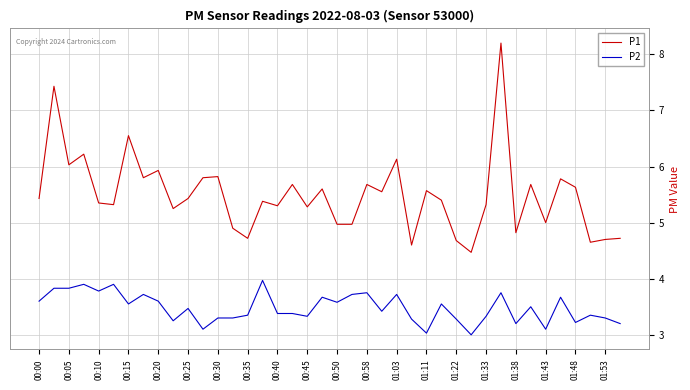

Rank the series by their average value, from highest to lowest.

P1, P2